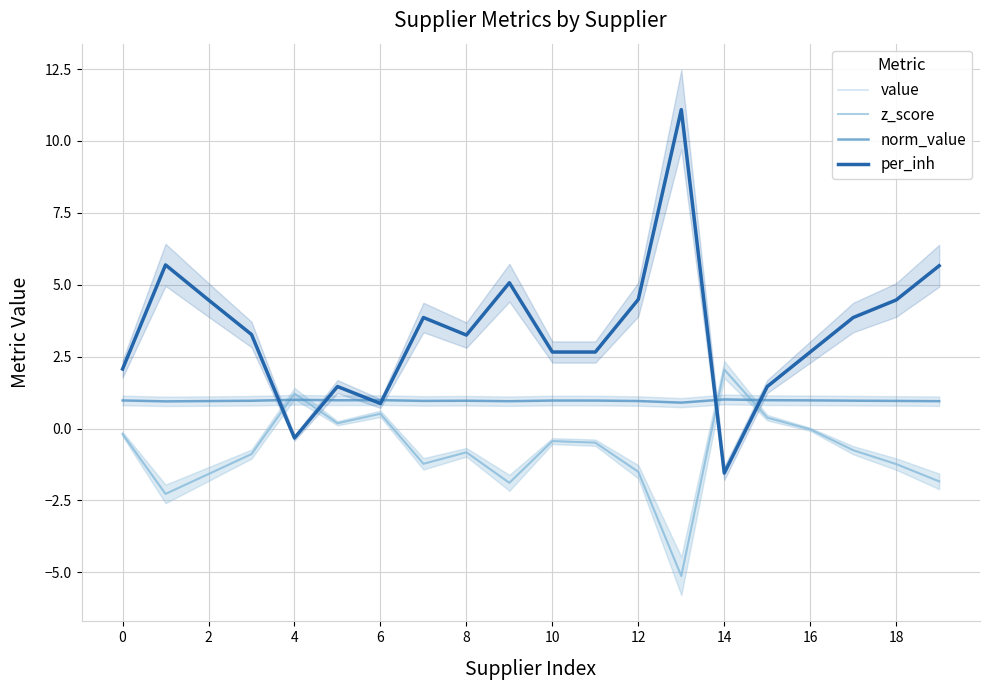

Is the value of value at 11 greater than the value of per_inh at 12?

No